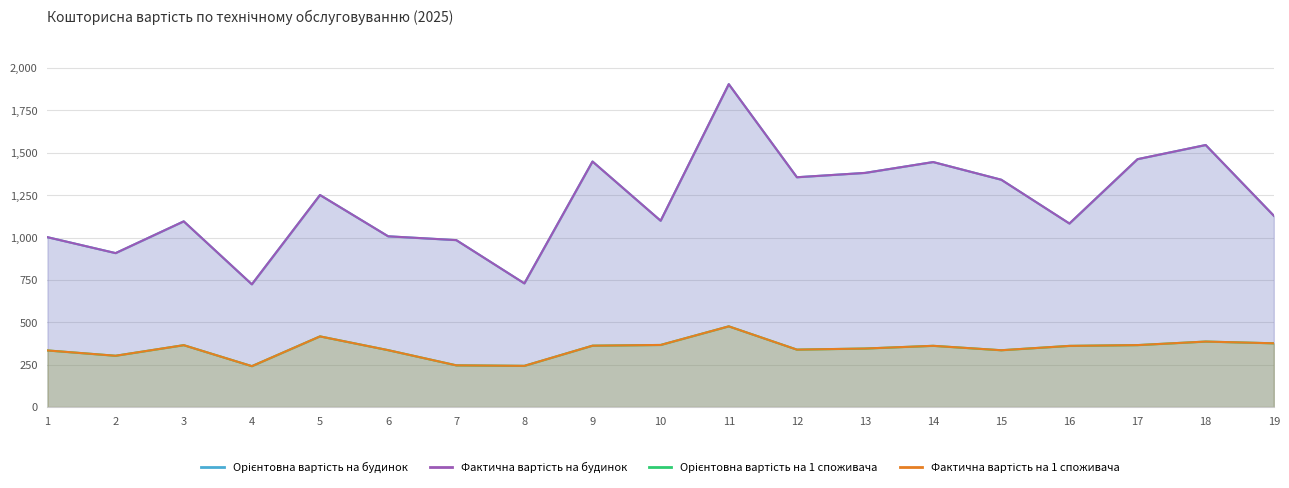

What is the minimum value shown in the chart?

241.4